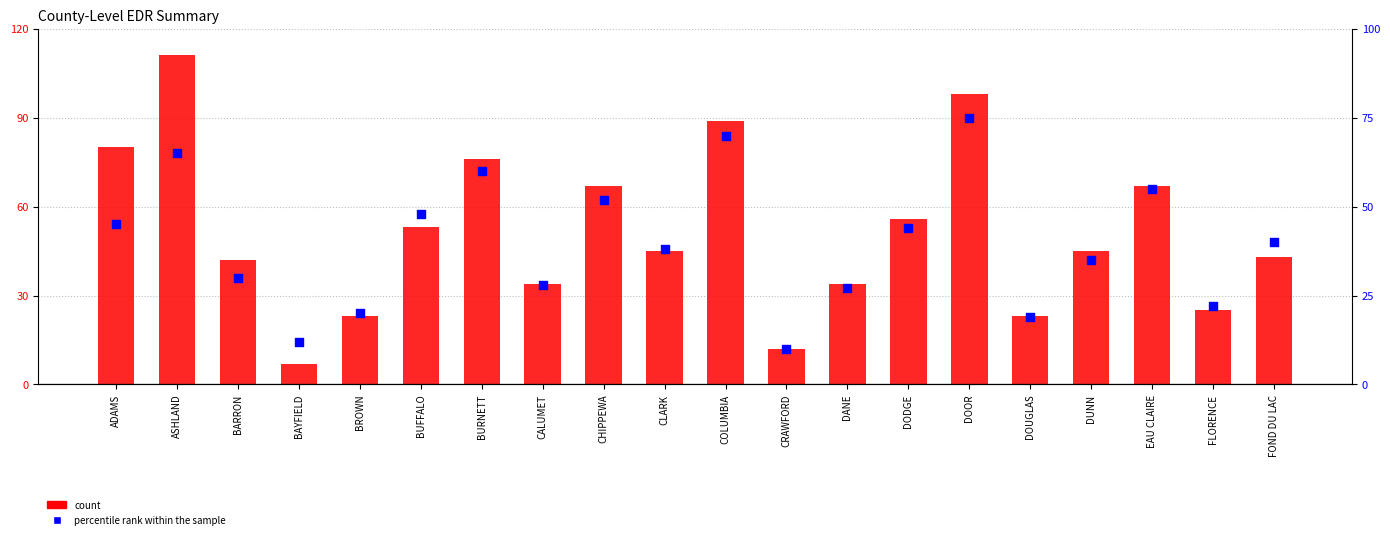

At which category is the sum across all series the highest?

ASHLAND